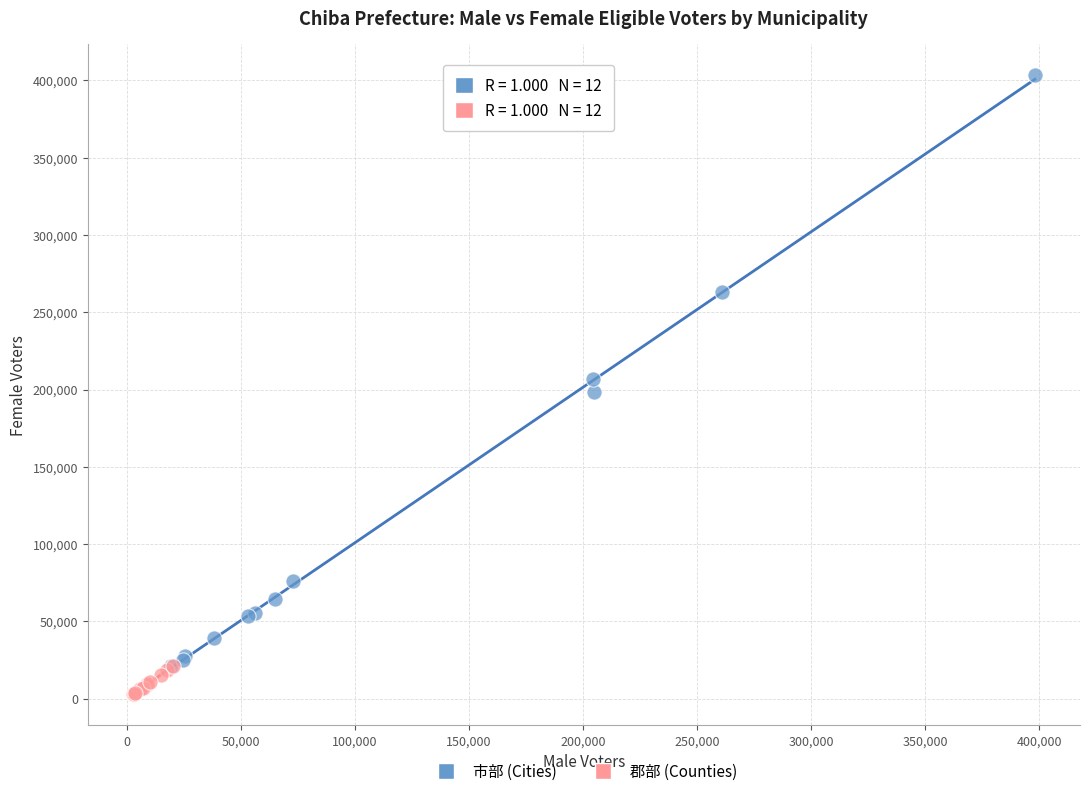

Which series contains the lowest Y value?

郡部 (Counties)